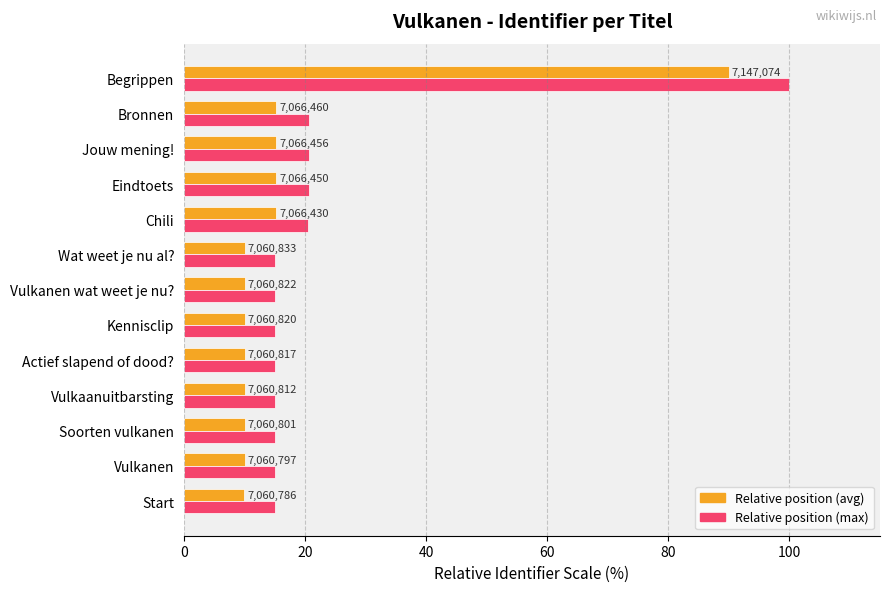

What are all the series names shown in the legend?

Relative position (avg), Relative position (max)